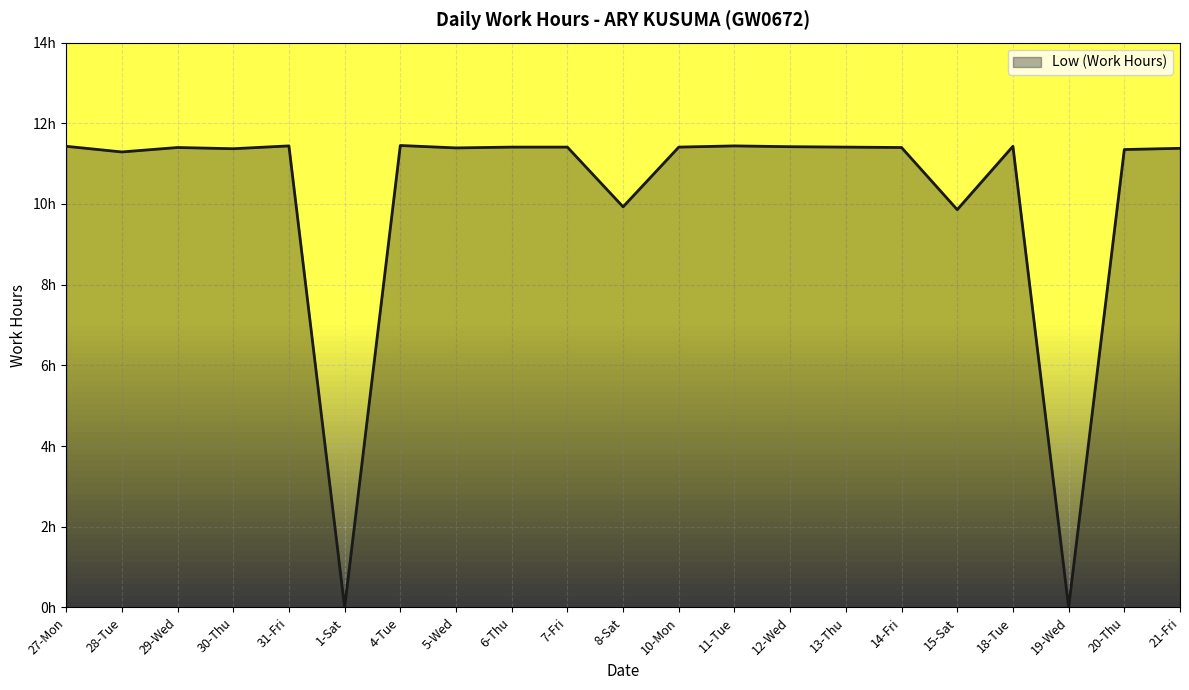

What is the maximum value shown in the chart?

11.4